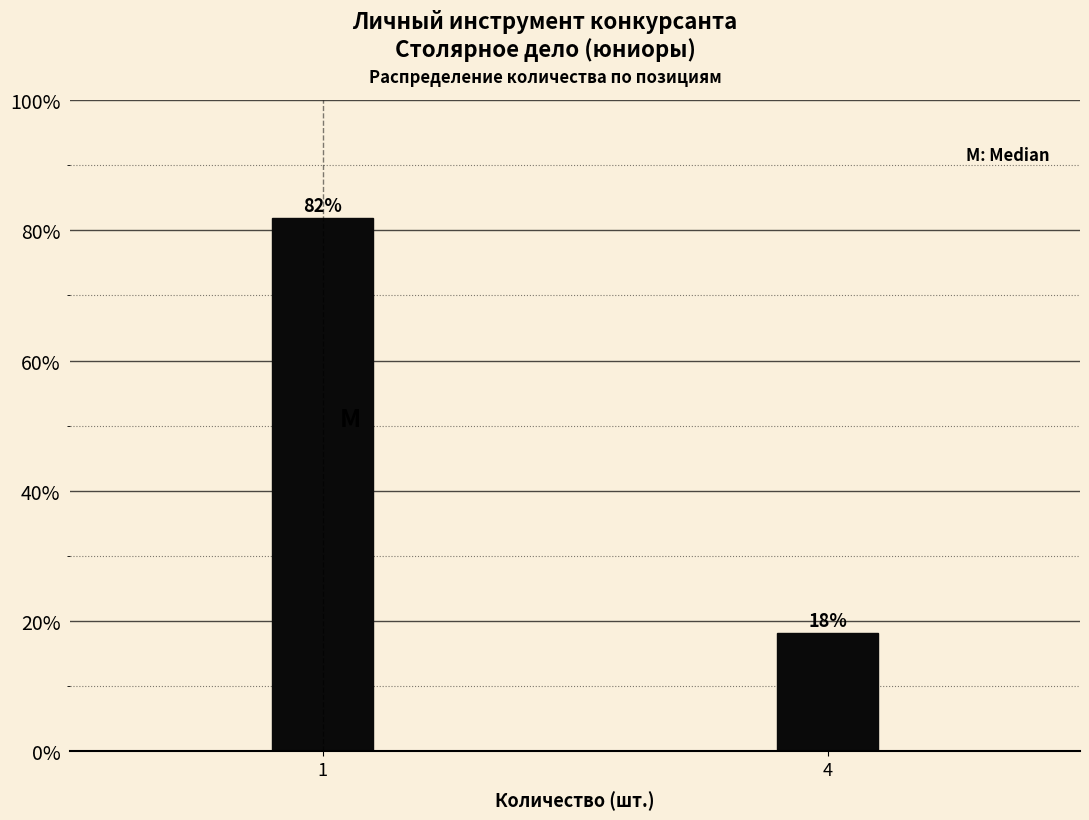

What is the value of the 2nd bar from the left?

18.2